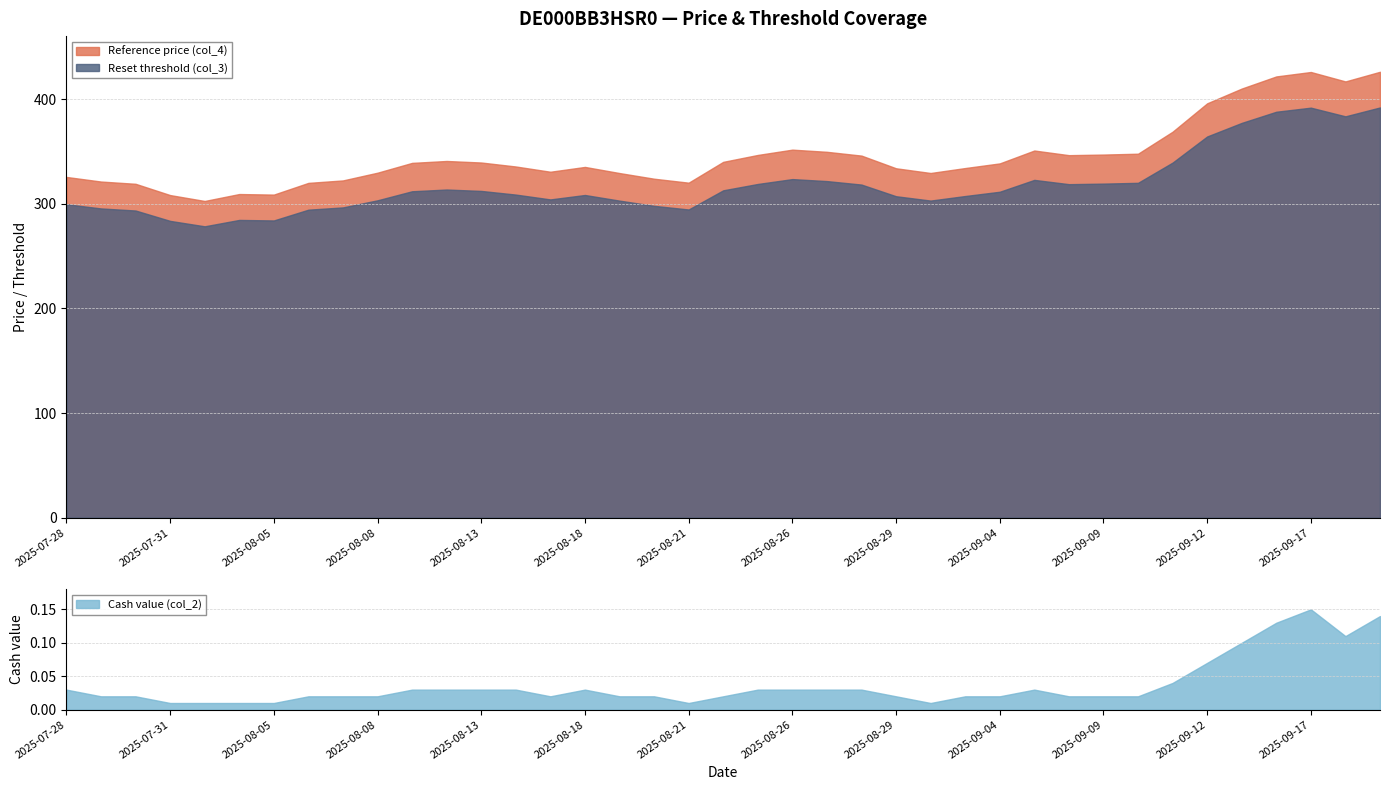

At how many categories does at least one series exceed 395?

6